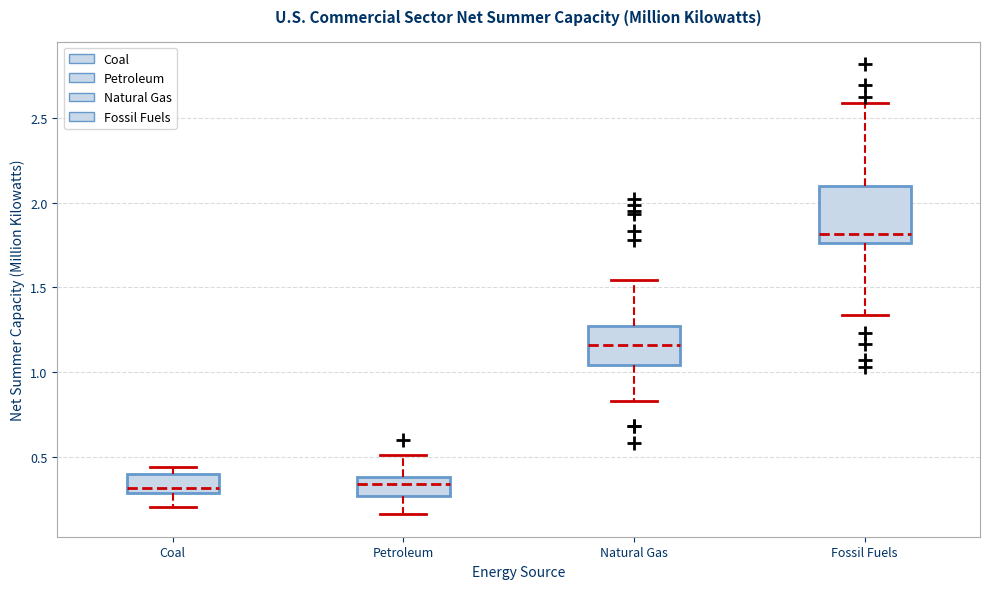

Comparing the boxes themselves (not the whiskers), which one is the tallest?

Fossil Fuels